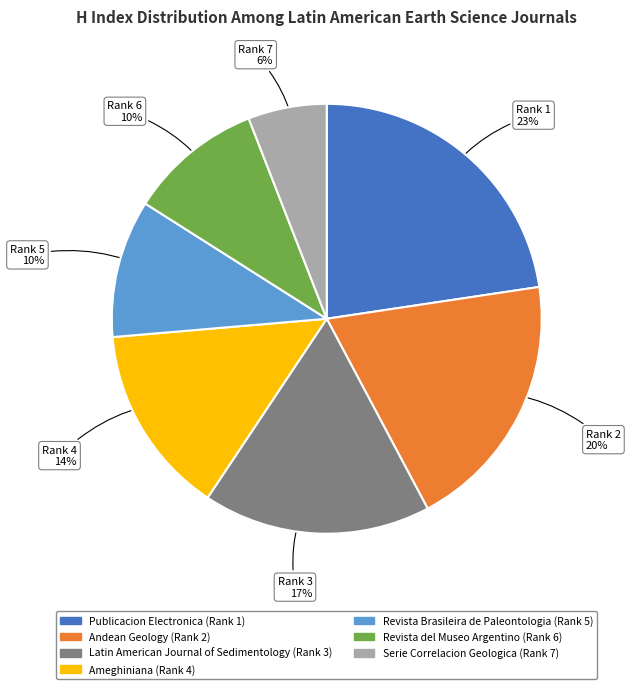

Between Andean Geology (Rank 2) and Revista del Museo Argentino (Rank 6), which is larger?

Andean Geology (Rank 2)